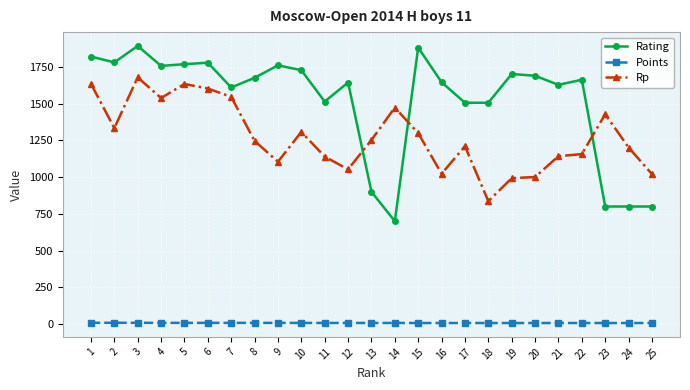

How many lines are shown in the chart?

3